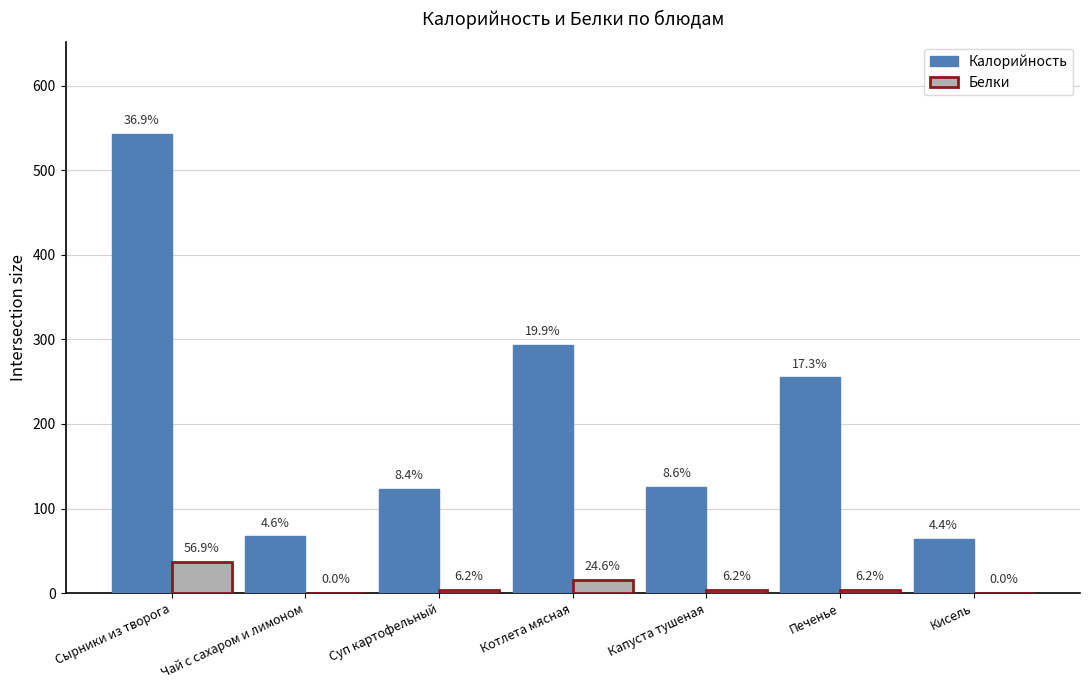

Where does the Калорийность series first go above 126?

Сырники из творога